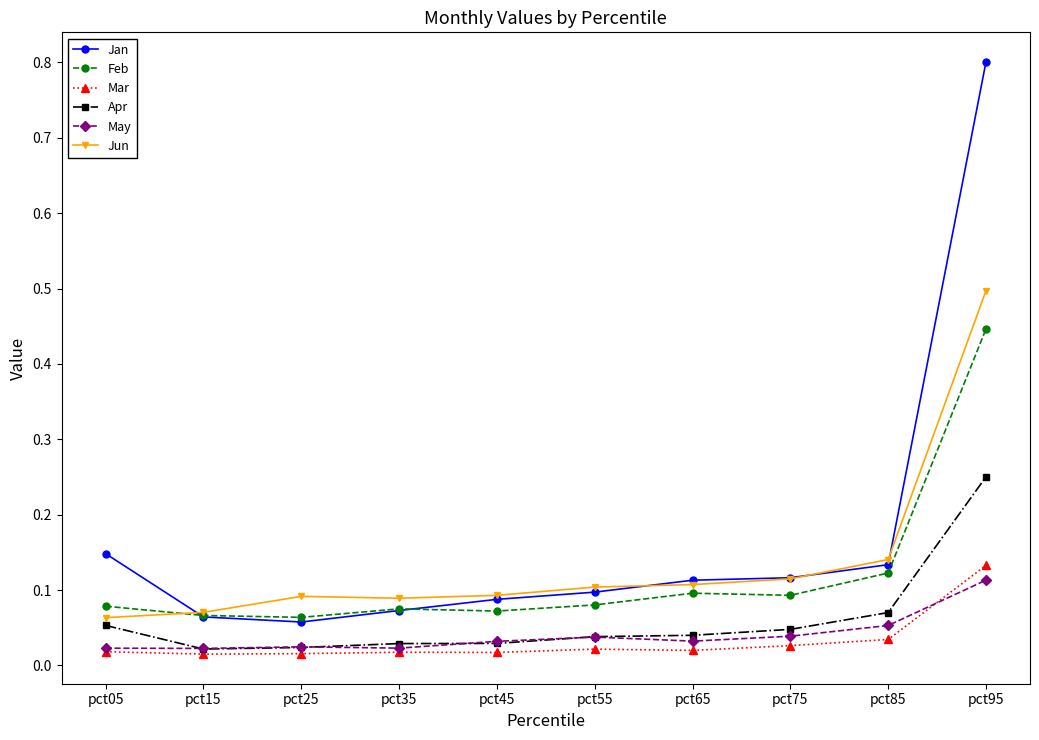

The Jun series shows 0.1 at pct05. True or false?

True